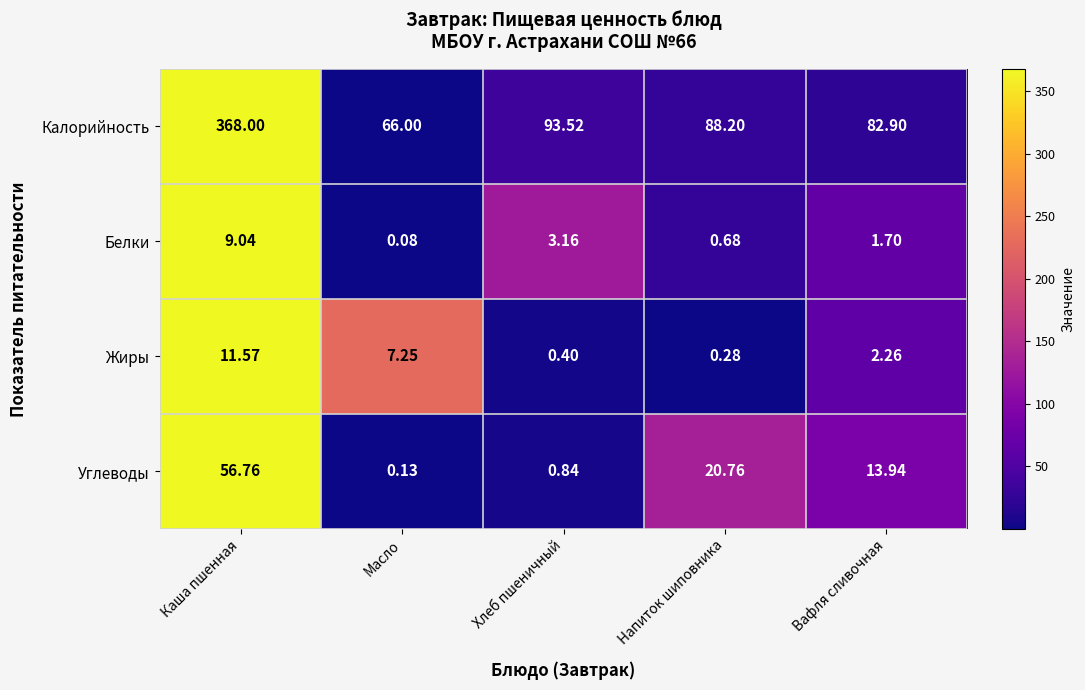

Is the value of Углеводы at Хлеб пшеничный greater than the value of Жиры at Напиток шиповника?

Yes